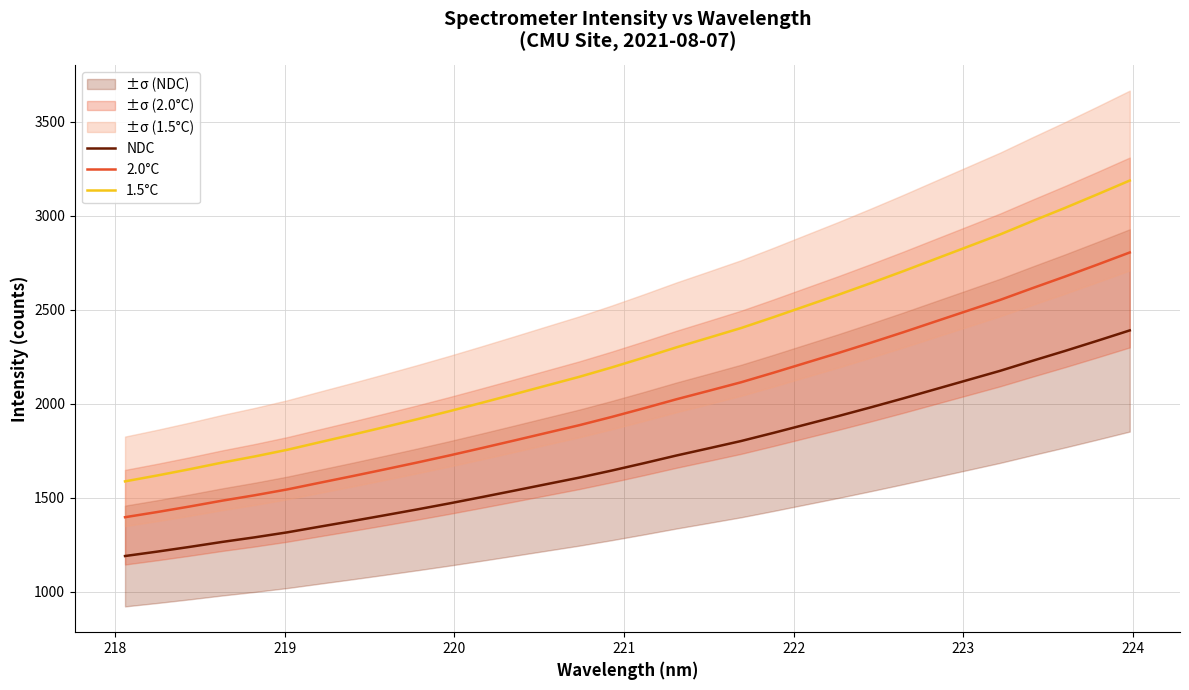

True or false: 2.0°C and 1.5°C intersect in this chart.

False